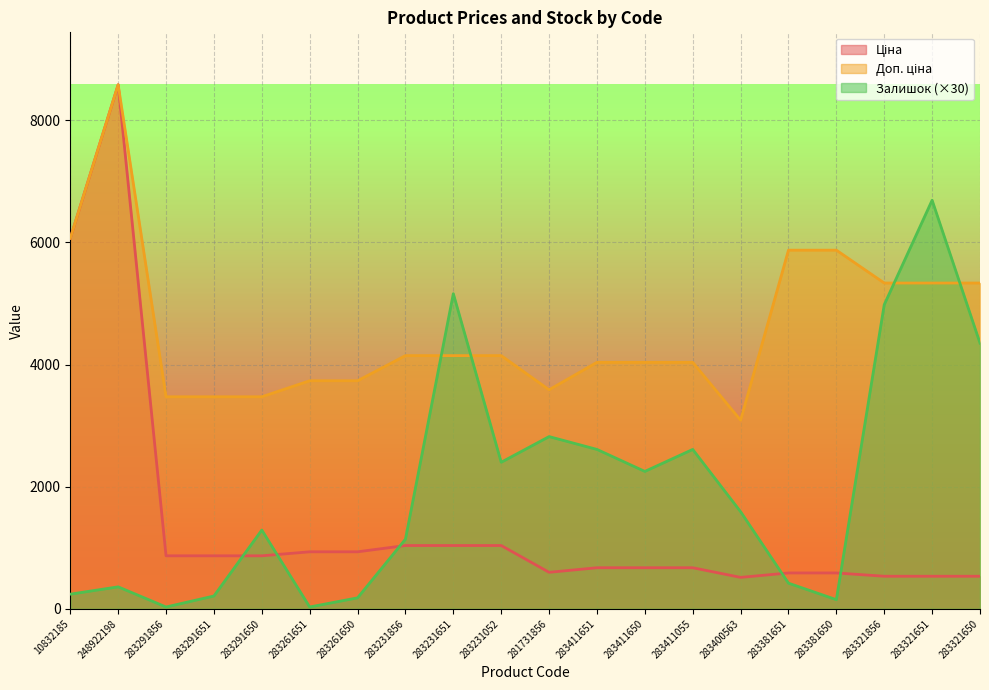

Which category has the highest value in the Ціна series?

248922198